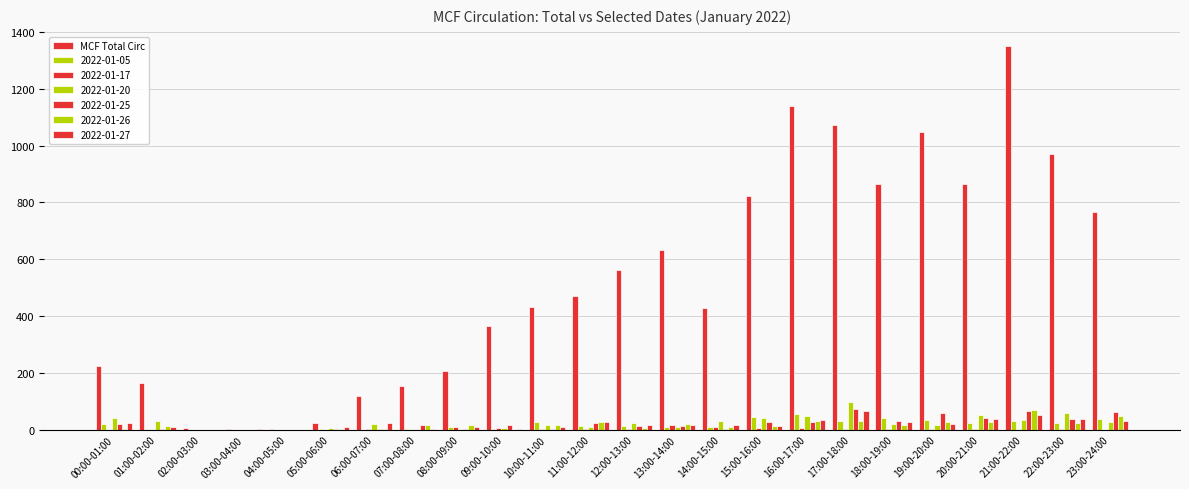

Which has a higher value, 10:00-11:00 or 22:00-23:00?

22:00-23:00